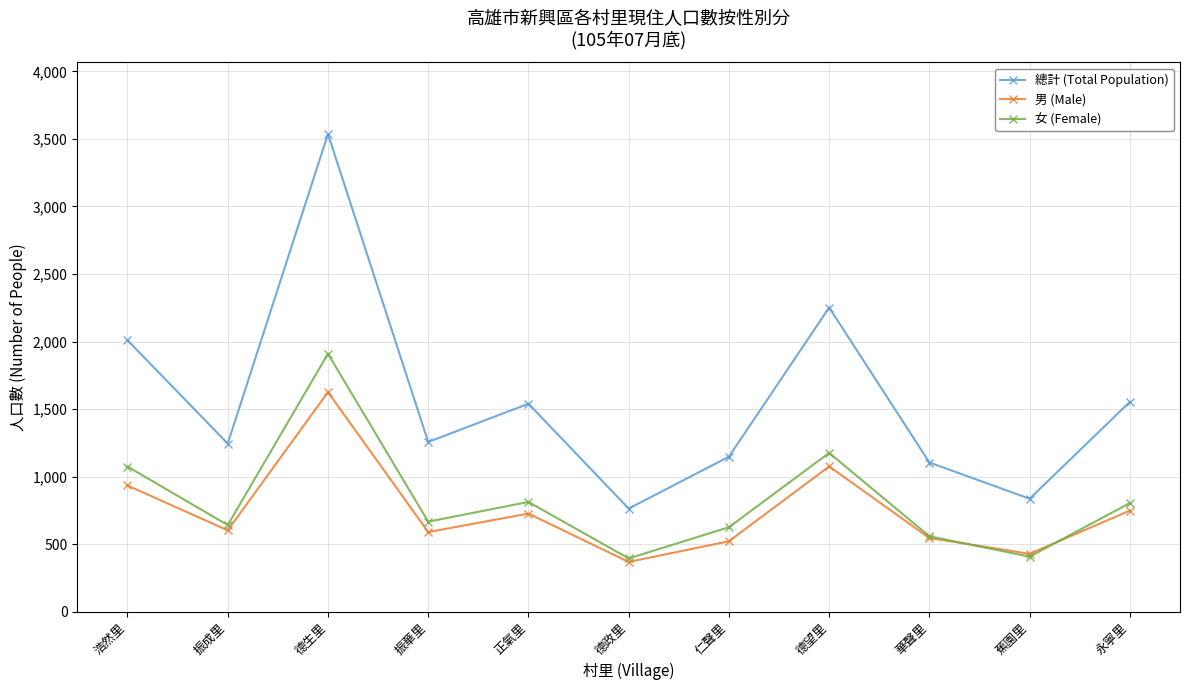

At which label does 男 (Male) reach its peak?

德生里